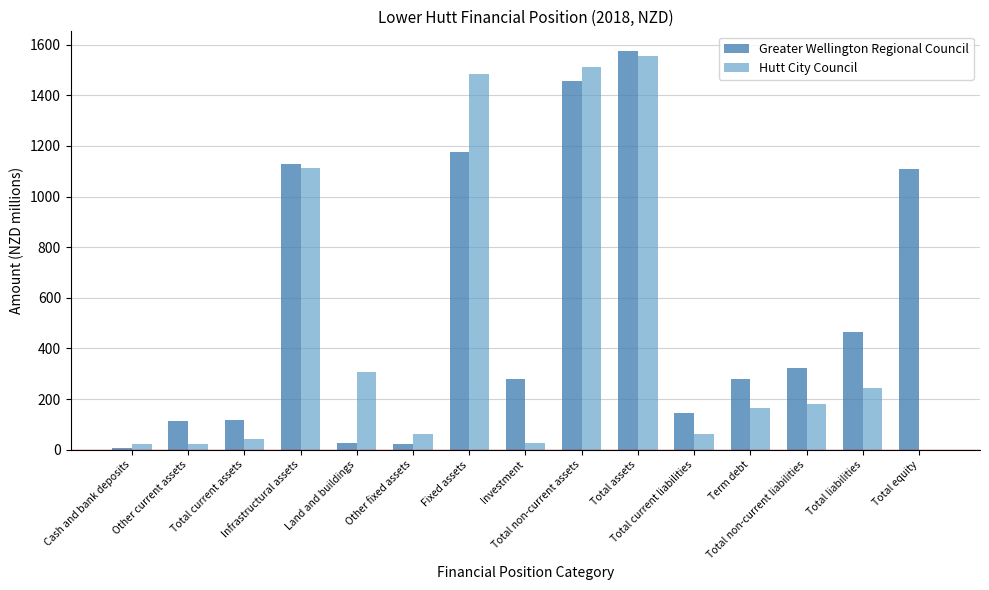

What is the sum of all Greater Wellington Regional Council values?

8214.8